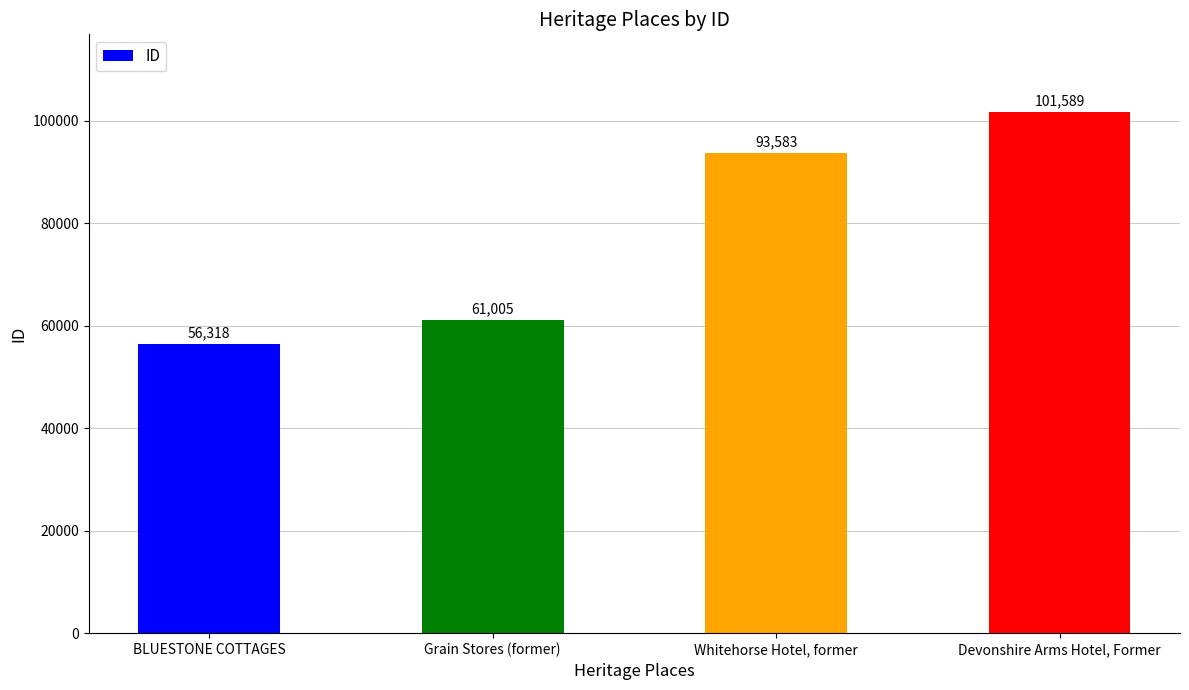

Which category has the lowest value across all series?

BLUESTONE COTTAGES